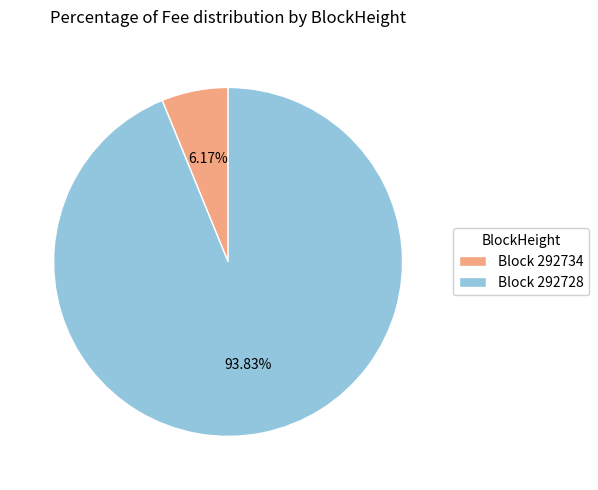

What is the ratio of the value at Block 292728 to the value at Block 292734?

15.2